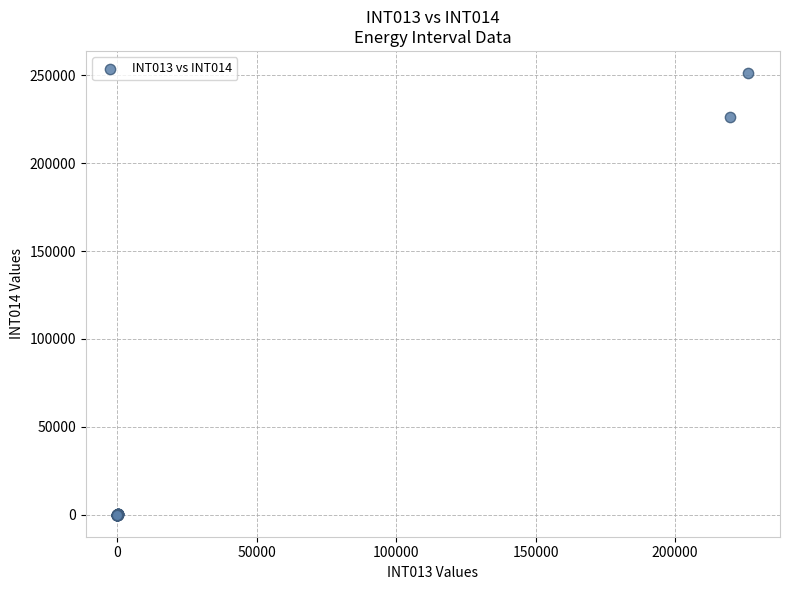

What Y value in the scatter plot is closest to 125707?

226318.5